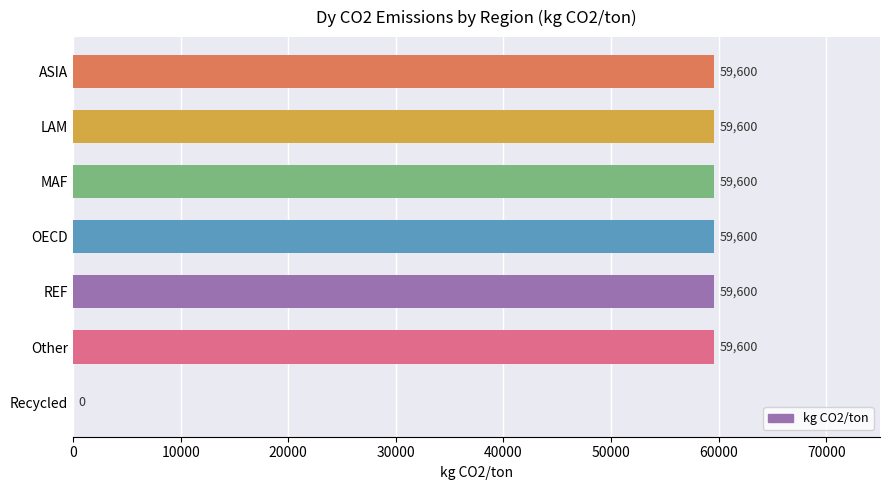

What is the sum of the values at Recycled and REF?

59600